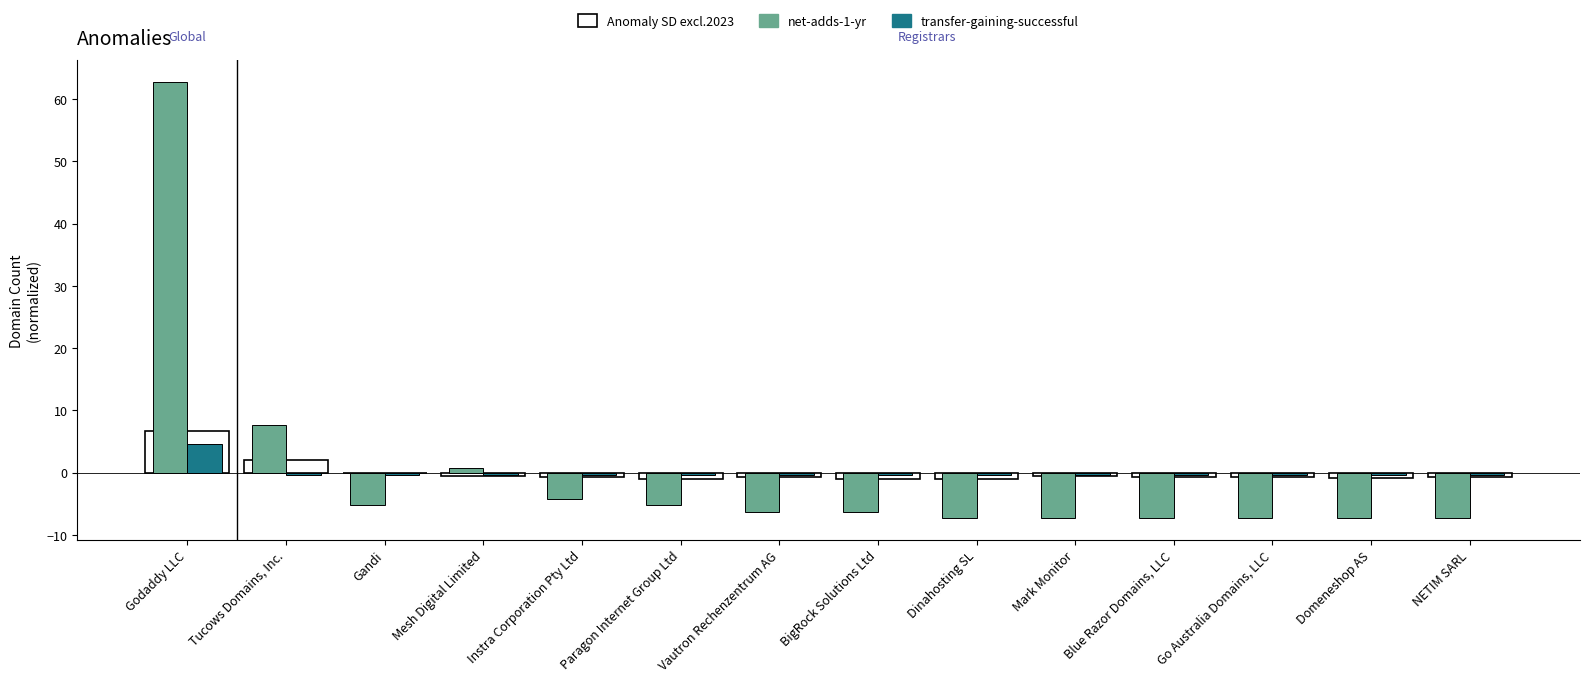

What position from the left is Blue Razor Domains, LLC?

11